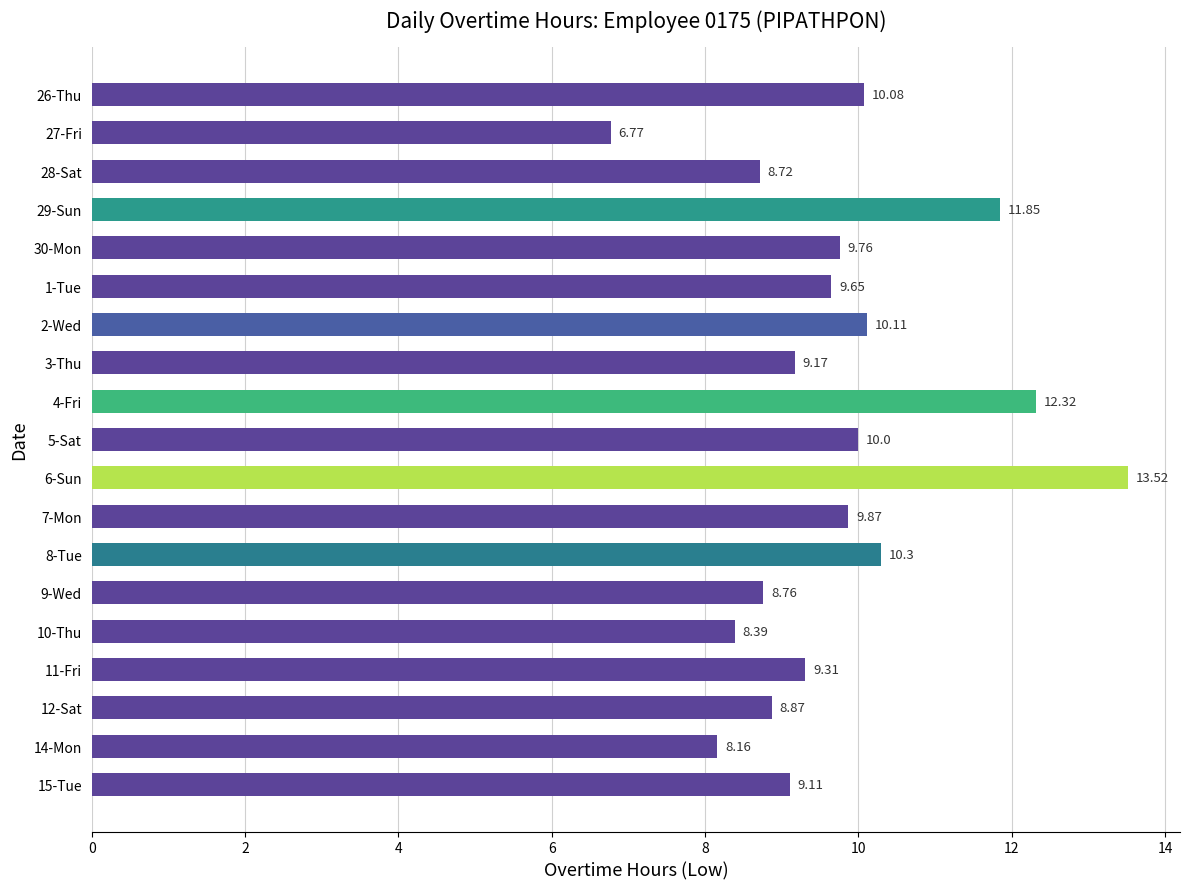

What is the sum of all values?

184.7